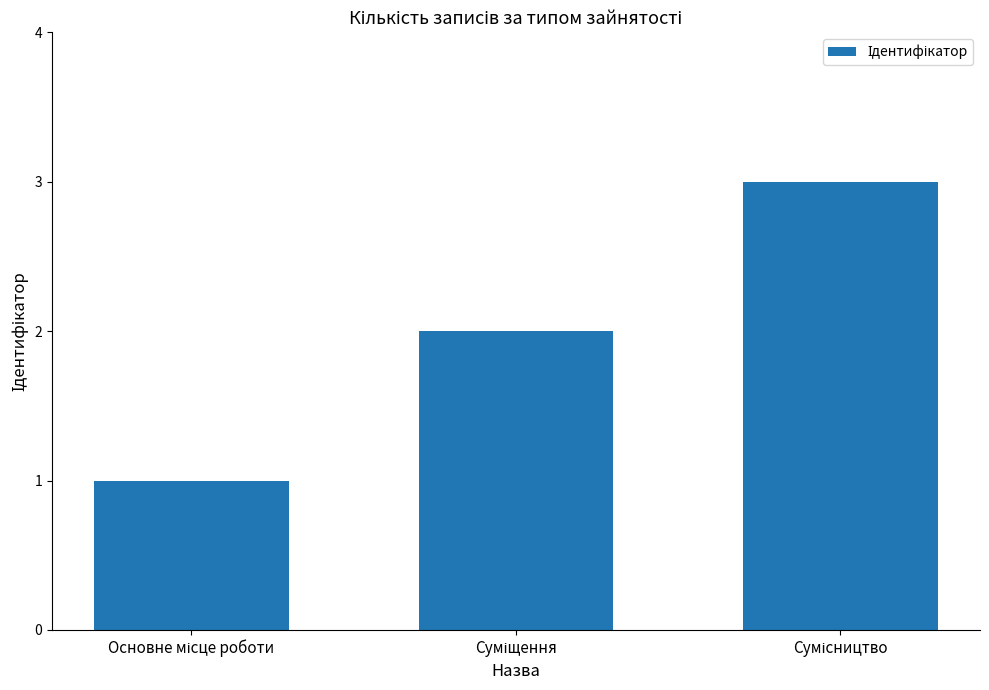

Reading right to left, list all the values displayed in this chart.

3	2	1